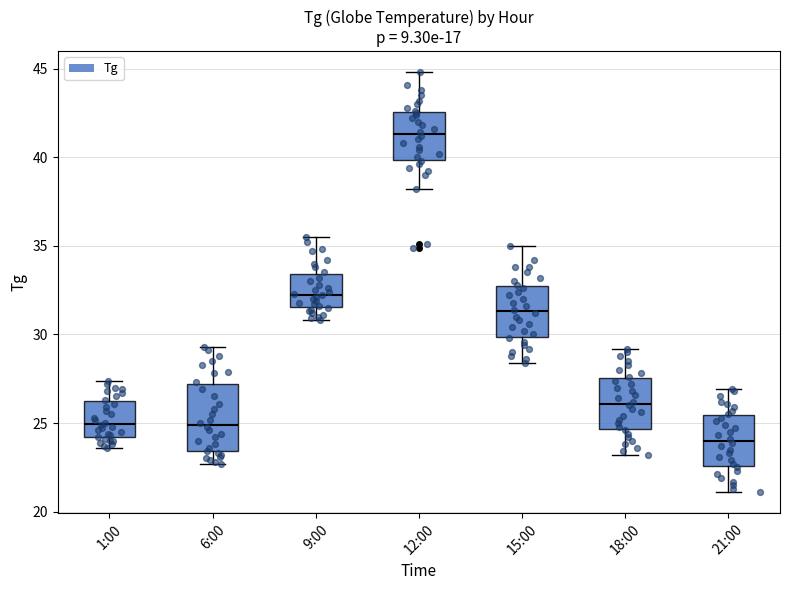

Reading left to right, read every box against the y-axis: the position of its median line, the range the box covers, and the ends of its whiskers. The values are not printed on the chart, so give them approximately, as read against the axis.

1:00: median 25.0, box 24.0 to 26.5, whiskers 23.5 to 27.5
6:00: median 25.0, box 23.5 to 27.0, whiskers 22.5 to 29.5
9:00: median 32.5, box 31.5 to 33.5, whiskers 31.0 to 35.5
12:00: median 41.5, box 40.0 to 42.5, whiskers 38.0 to 45.0
15:00: median 31.5, box 30.0 to 33.0, whiskers 28.5 to 35.0
18:00: median 26.0, box 24.5 to 27.5, whiskers 23.0 to 29.0
21:00: median 24.0, box 22.5 to 25.5, whiskers 21.0 to 27.0